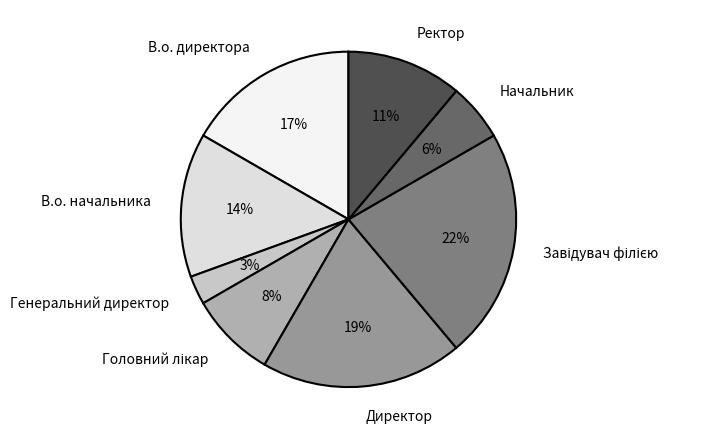

Is the sum of Начальник and Директор greater than half?

No